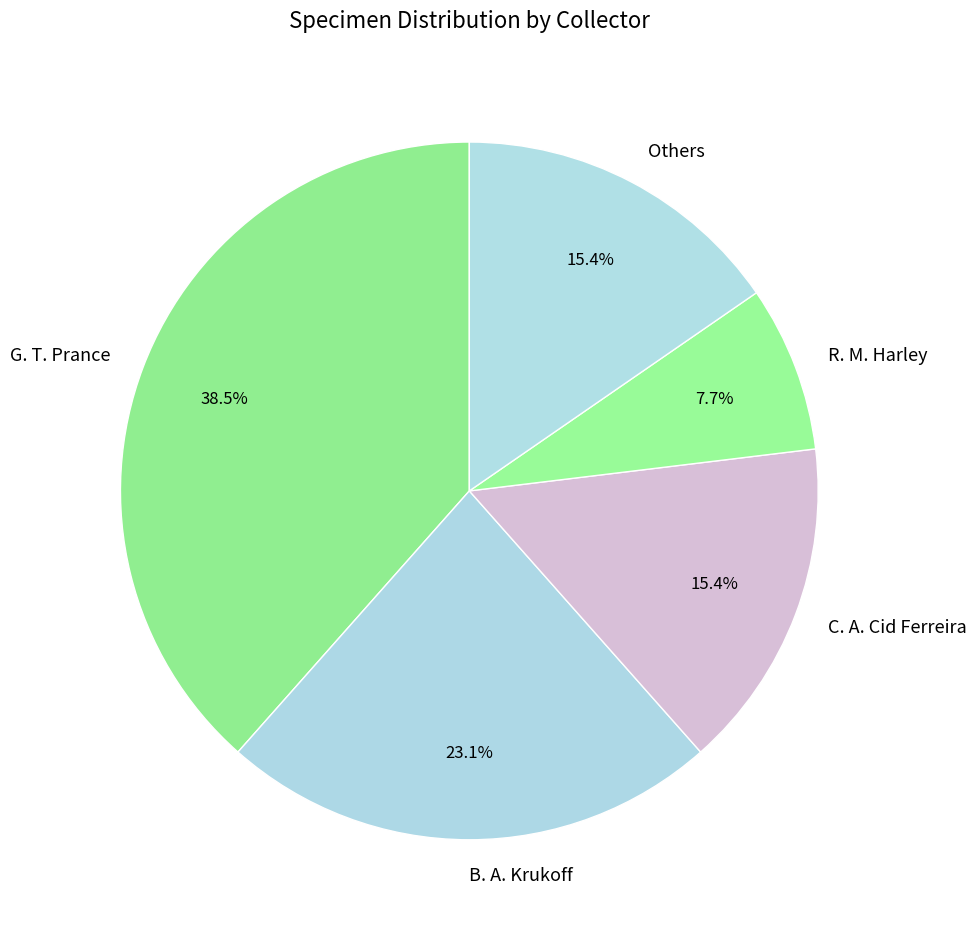

Which category has the smallest portion of the pie?

R. M. Harley